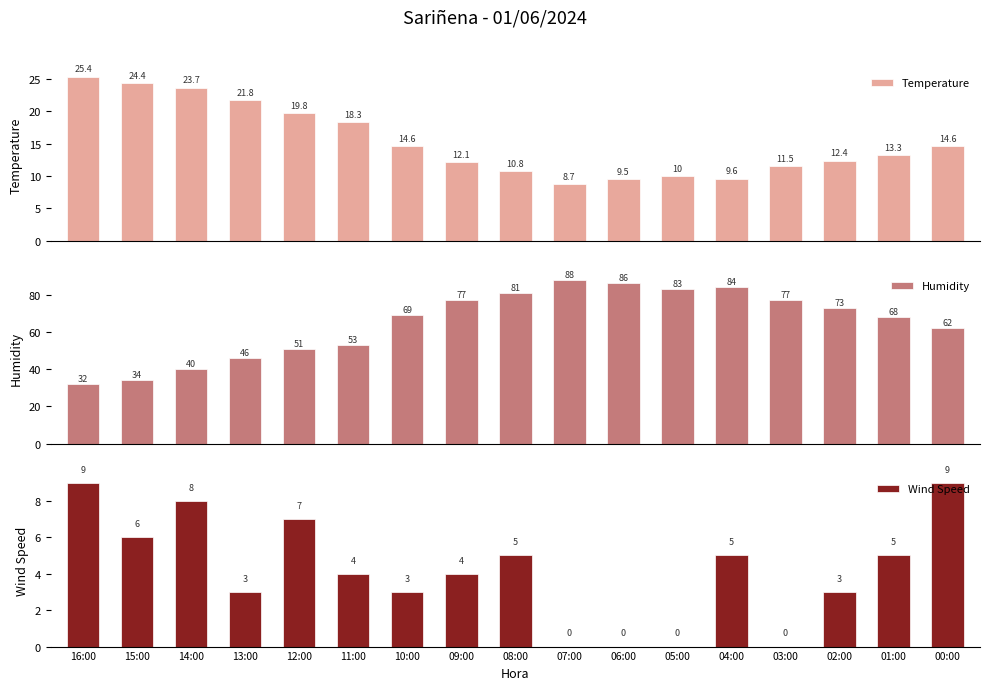

At how many categories does at least one series exceed 68?

9